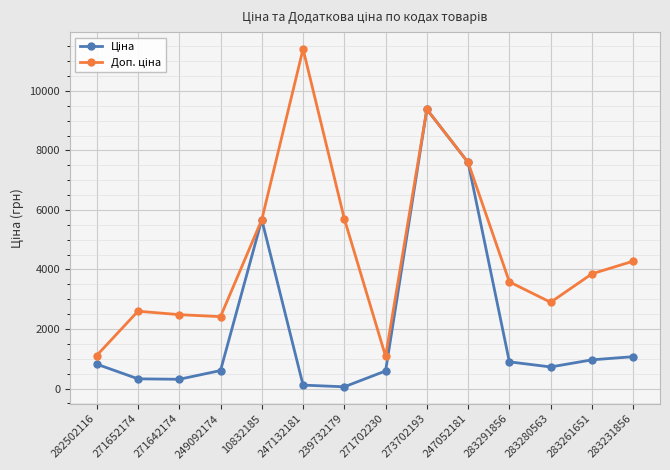

What is the spread (max minus min) of values at 283231856?

3209.3